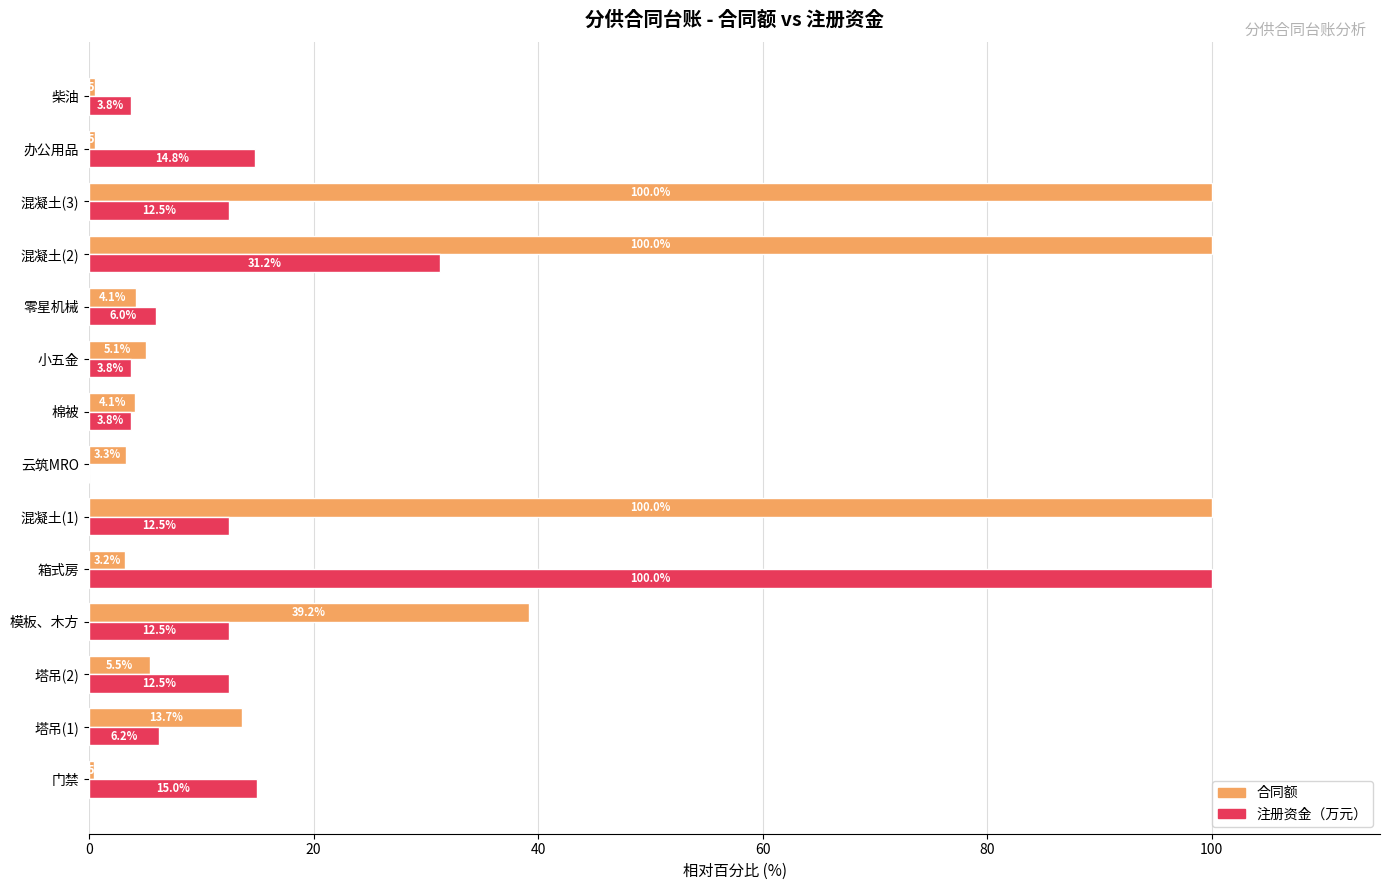

Is the value of 注册资金（万元） at 棉被 greater than the value of 合同额 at 门禁?

Yes